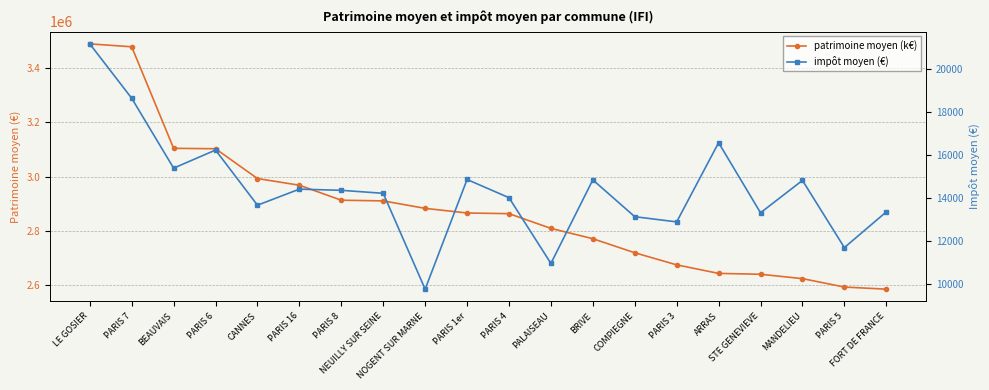

How many data points in patrimoine moyen (k€) are less than 2866459?

10